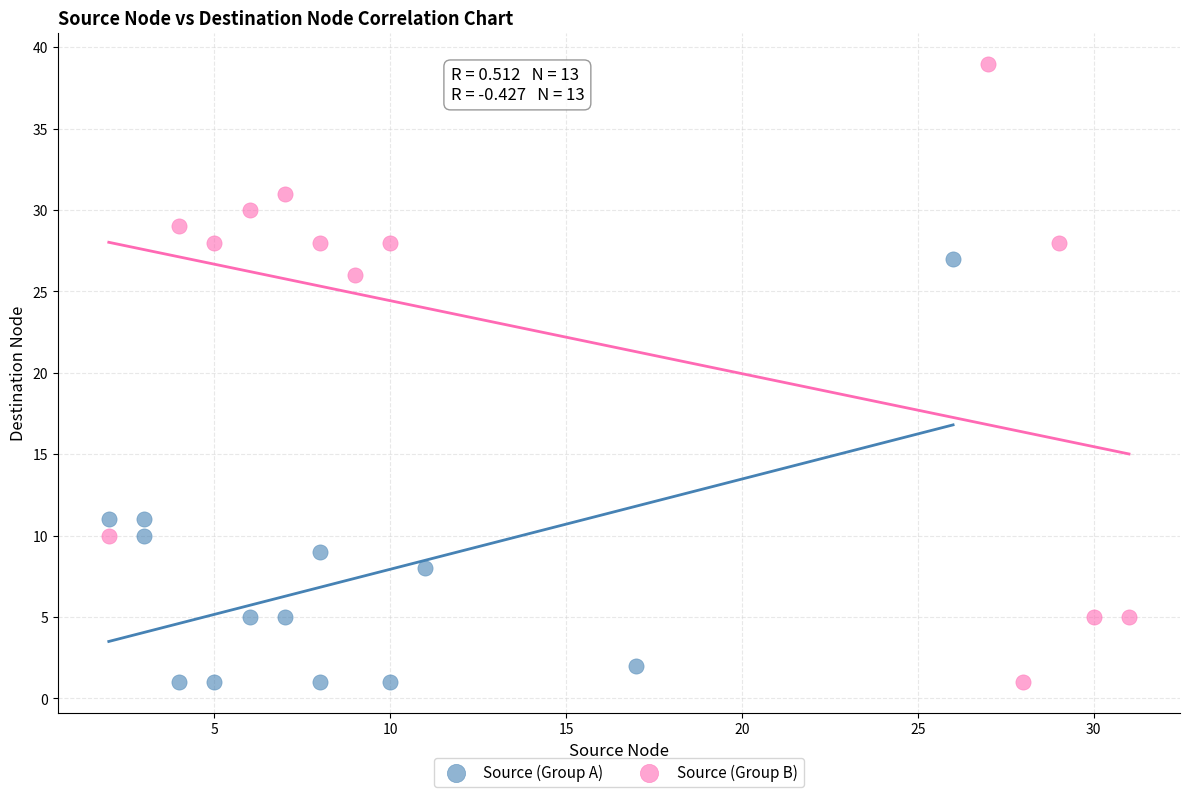

Which series contains the highest Y value?

Source (Group B)